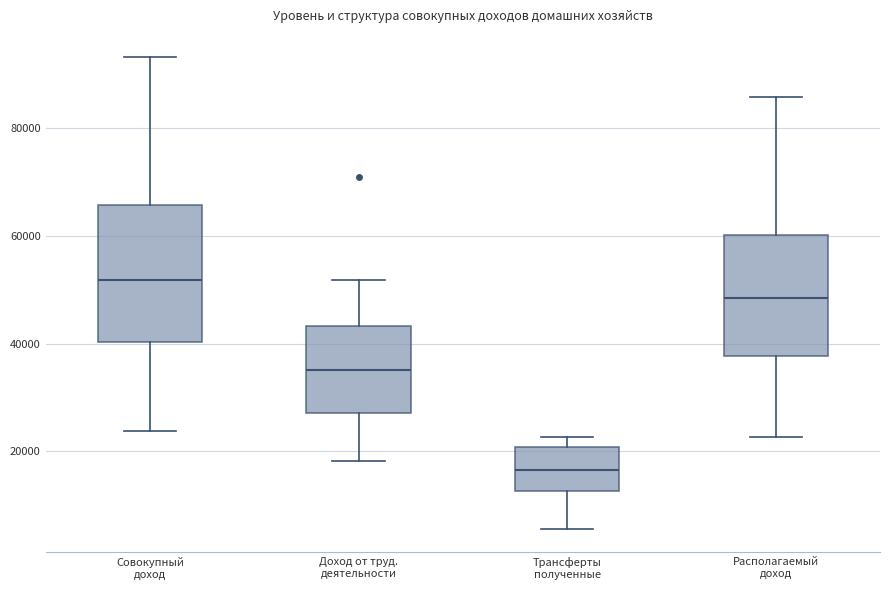

Where is the lower edge of the box for Располагаемый доход on the y-axis? The values are not printed on the chart, so give them approximately, as read against the axis.

38000